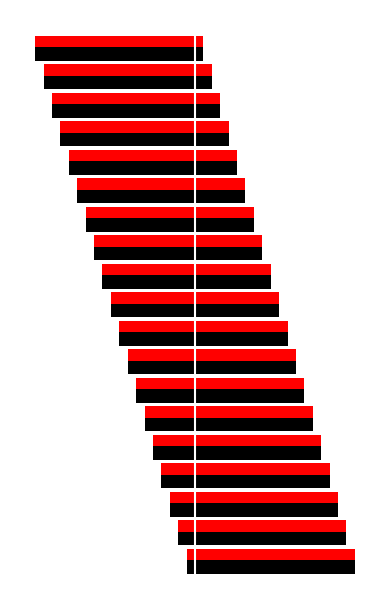

Where is Index nearest to the value -10?

9